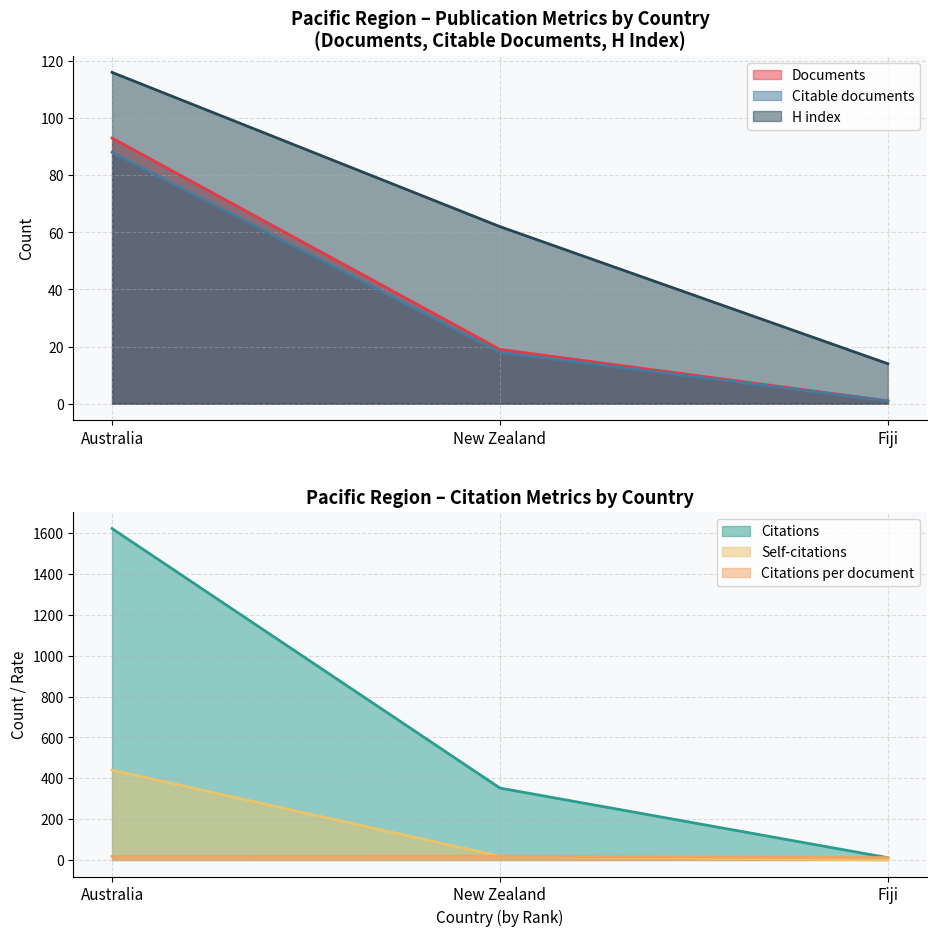

True or false: H index has a value of 62.0 at New Zealand.

True